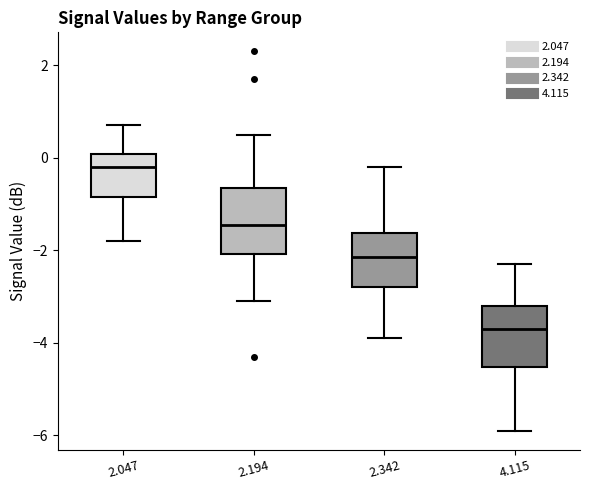

Reading left to right, read every box against the y-axis: the position of its median line, the range the box covers, and the ends of its whiskers. The values are not printed on the chart, so give them approximately, as read against the axis.

2.047: median -0.2, box -0.8 to 0.0, whiskers -1.8 to 0.8
2.194: median -1.4, box -2.0 to -0.6, whiskers -3.0 to 0.6
2.342: median -2.2, box -2.8 to -1.6, whiskers -3.8 to -0.2
4.115: median -3.6, box -4.6 to -3.2, whiskers -5.8 to -2.2